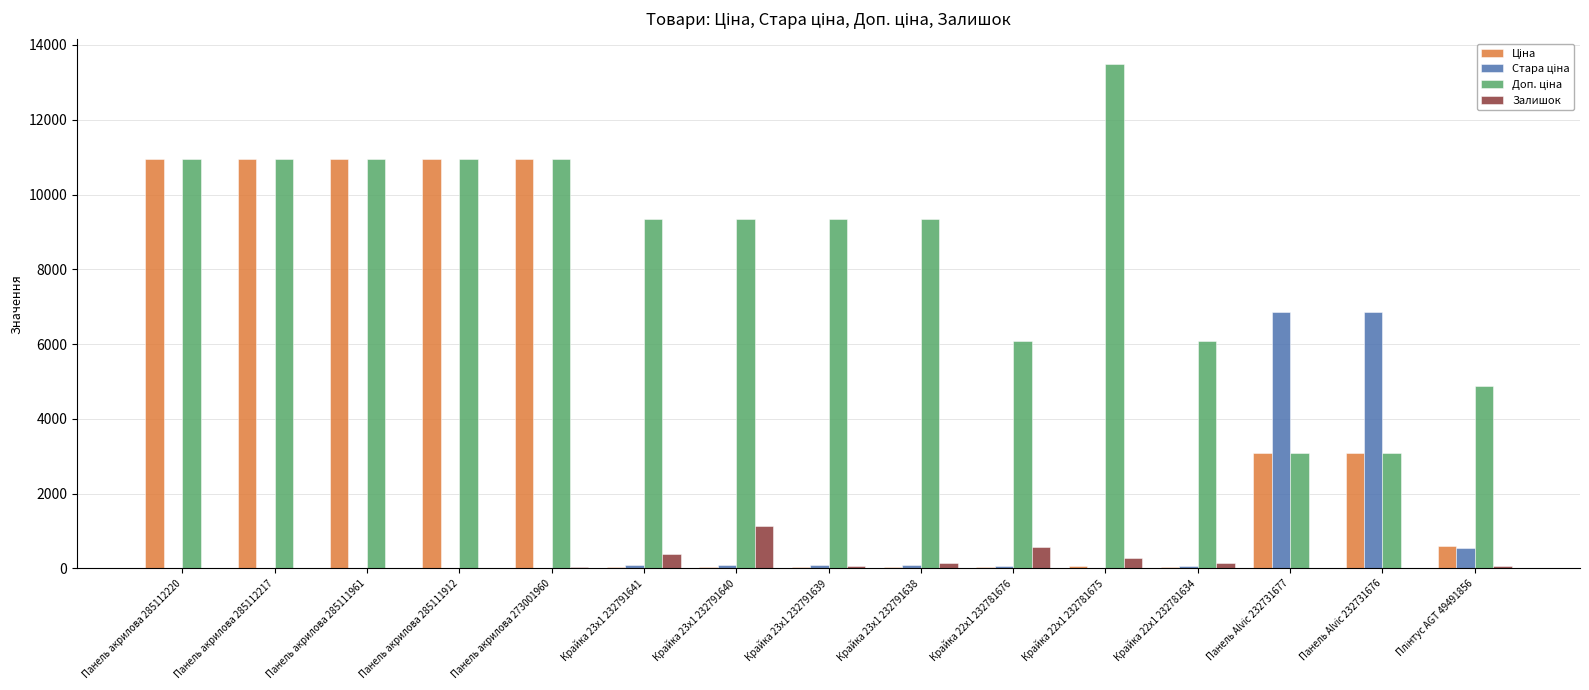

What is the maximum value for Залишок?

1129.0